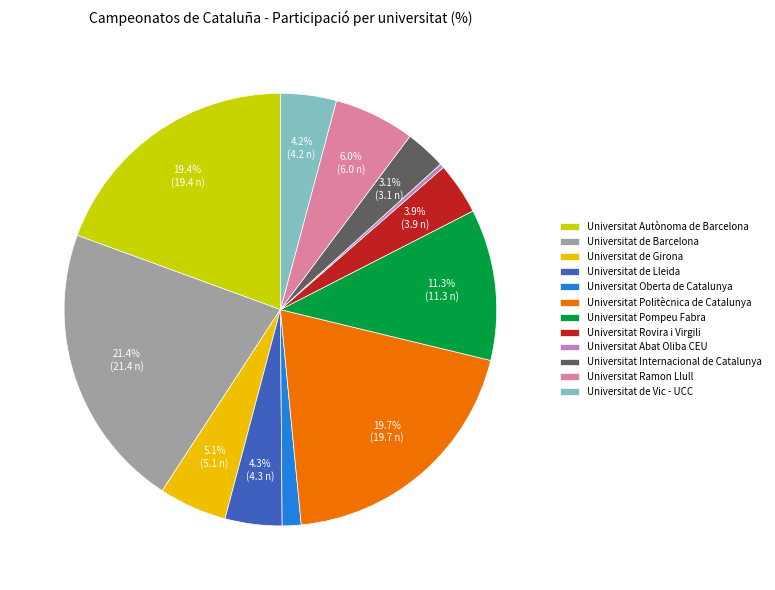

What is the smallest slice in the pie chart?

Universitat Abat Oliba CEU